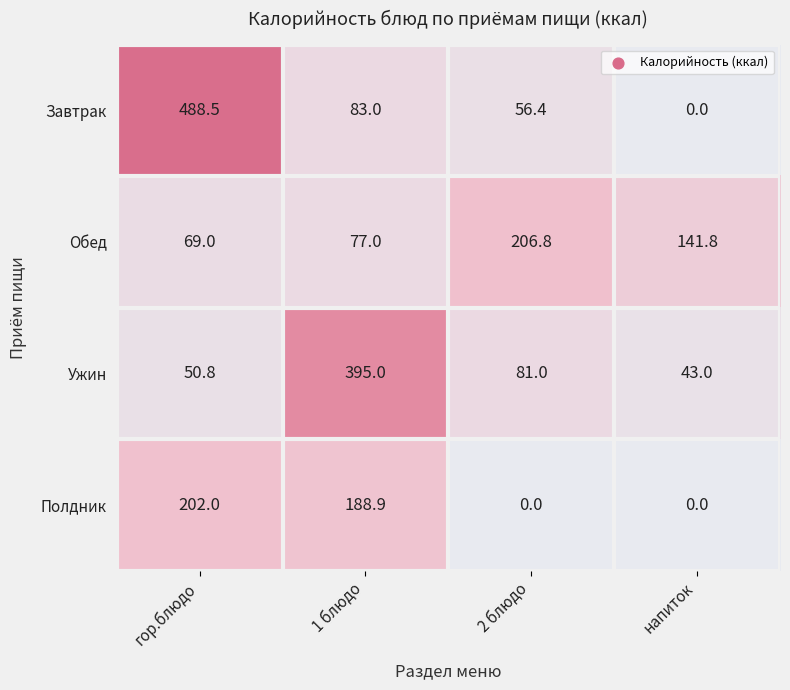

Rank the series by their average value, from lowest to highest.

Полдник, Обед, Ужин, Завтрак